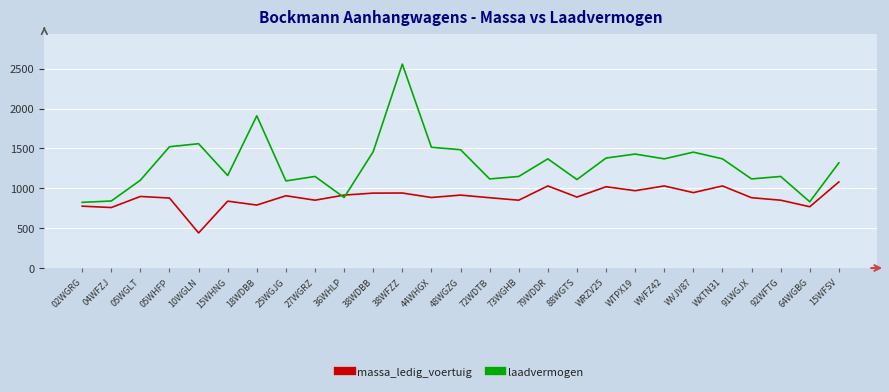

Does the chart have visible grid lines?

Yes